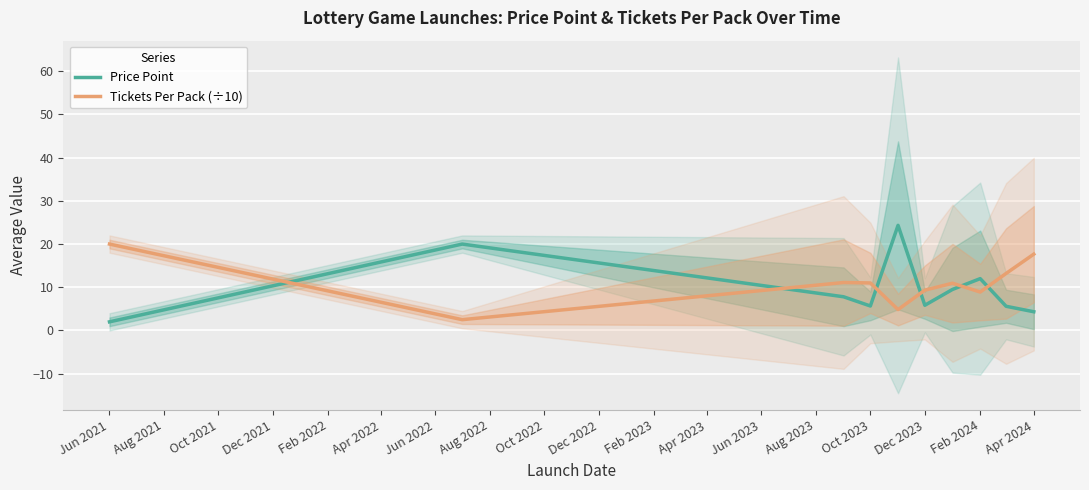

Is this an area chart (filled region under the line)?

No